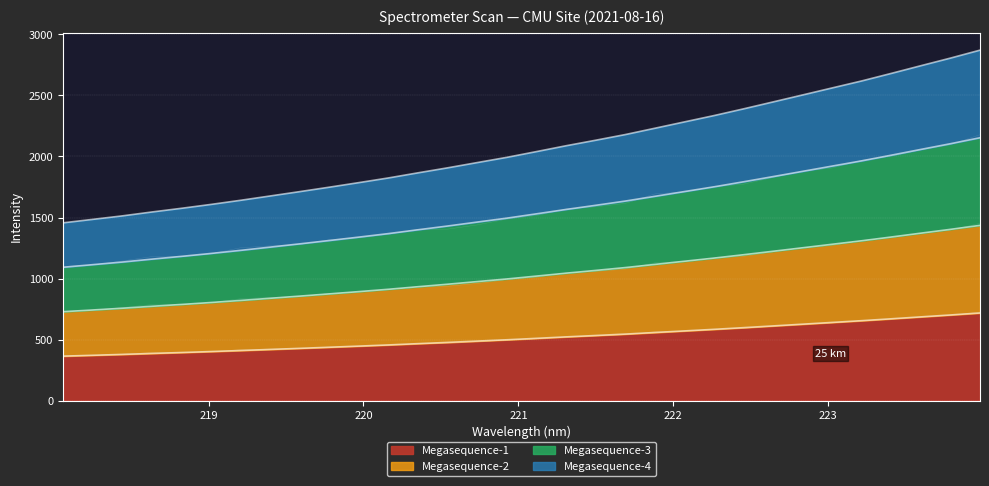

True or false: there are more than 1 points higher than both neighbors.

False